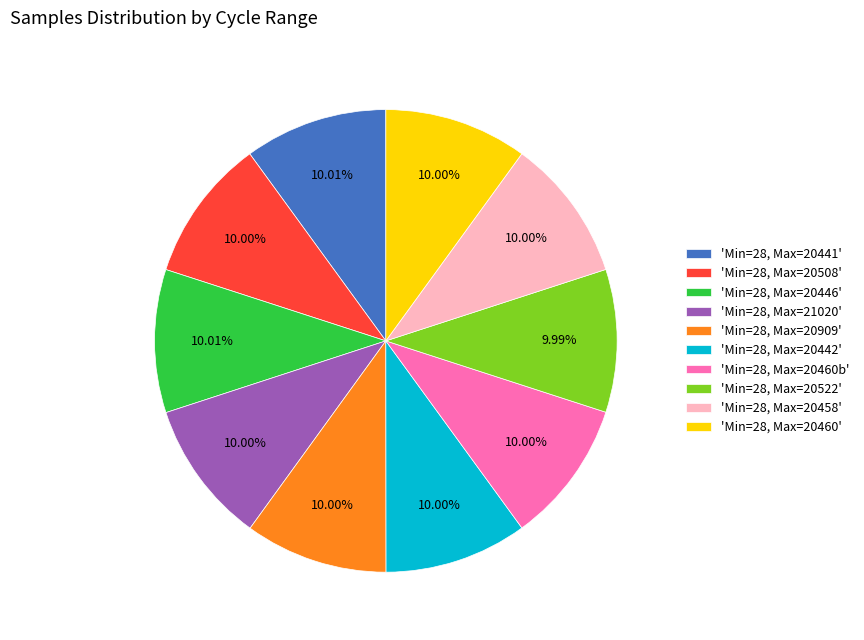

What is the ratio of the value at 'Min=28, Max=20458' to the value at 'Min=28, Max=20522'?

1.0